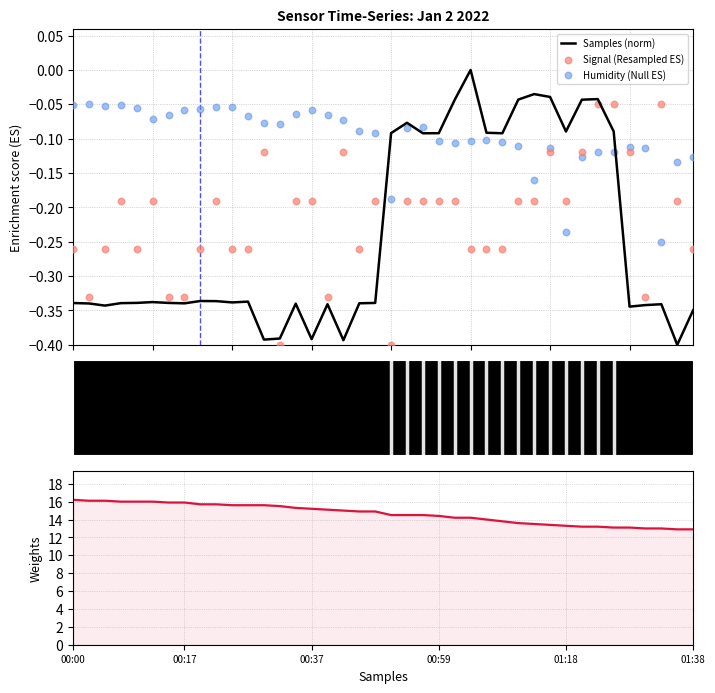

At which category is the sum across all series the highest?

00:00